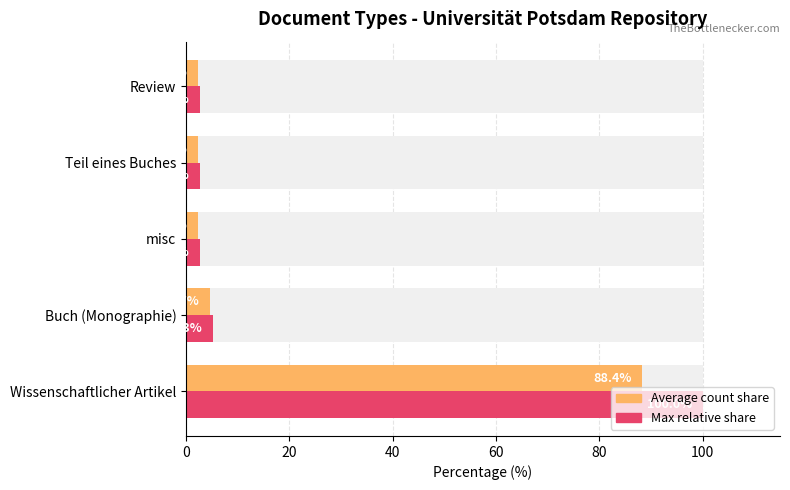

What is the value of the Max relative share bar at the 2nd from the left?

5.3